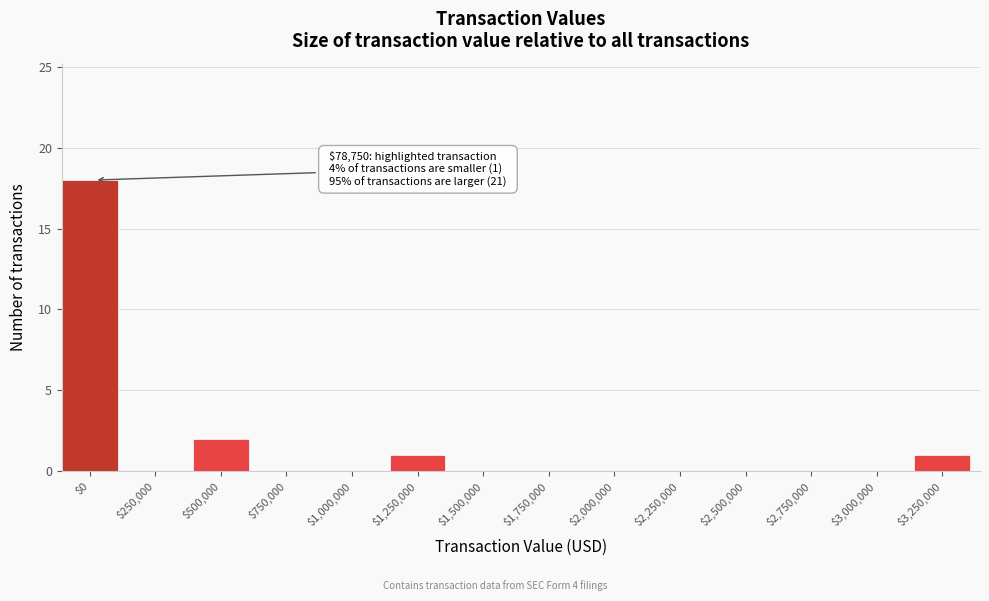

At which category does the chart reach its peak across all series?

$0